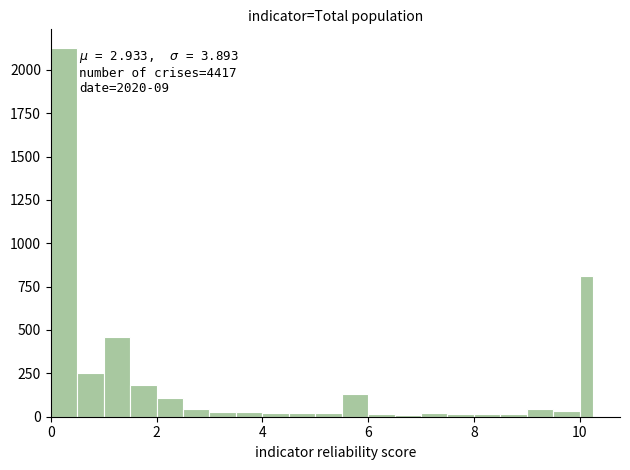

Around what value on the x-axis is the tallest bar? Give the approximate position of its centre, as read against the axis.

0.2